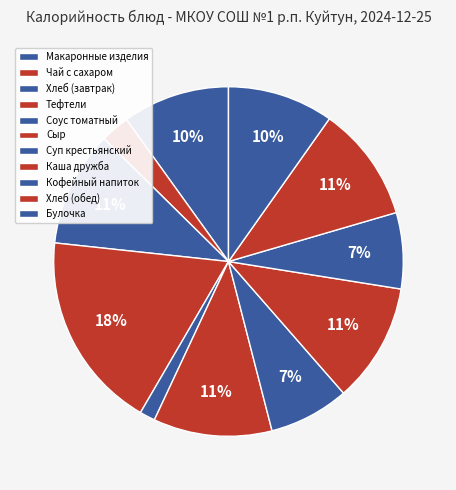

How many slices are in this pie chart?

11